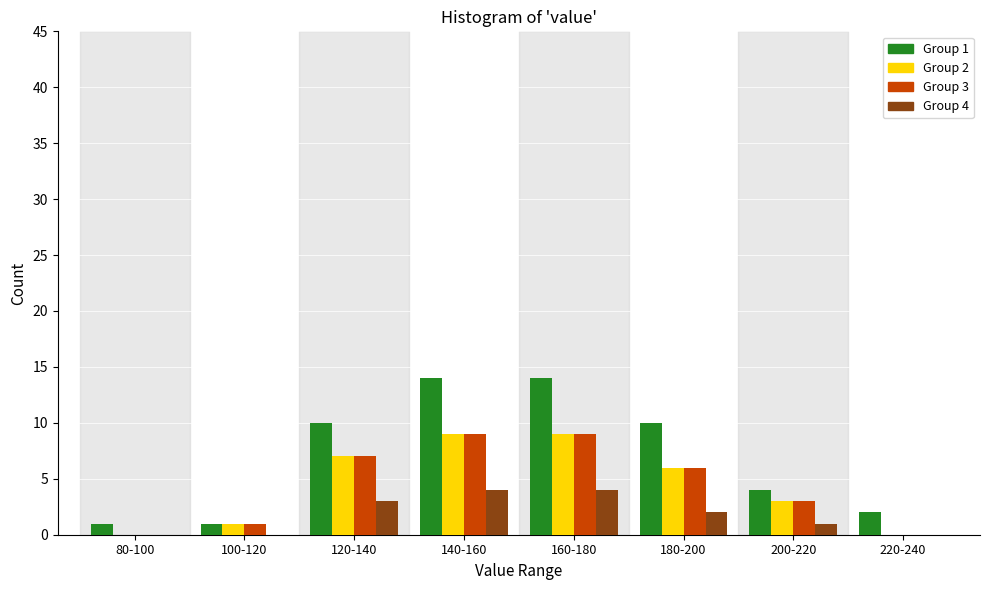

Is the value of Group 3 at 160-180 greater than the value of Group 4 at 140-160?

Yes